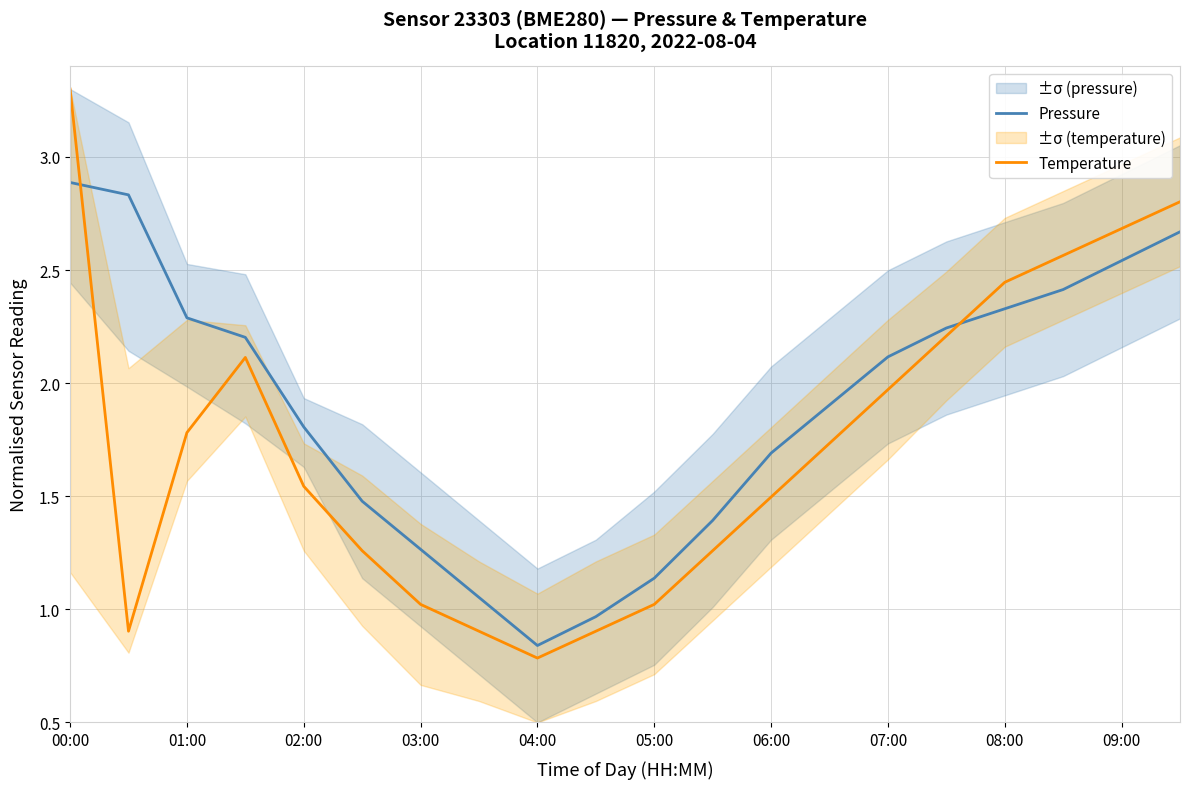

What value does the Pressure series have at 00:00?

2.9